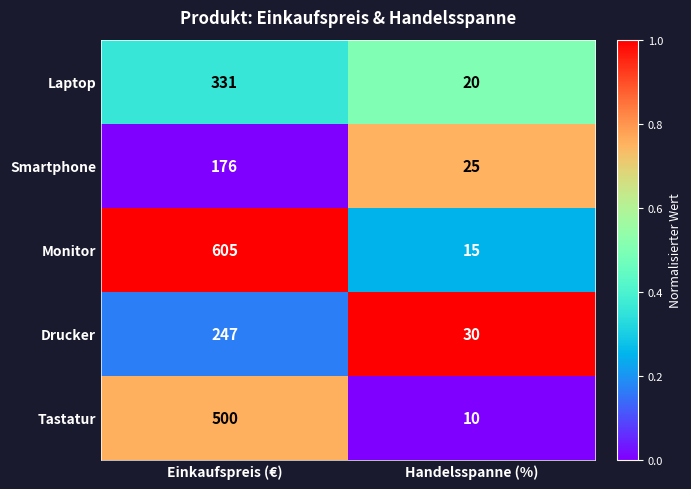

Between Einkaufspreis (€) and Handelsspanne (%), which series saw the biggest shift?

Monitor